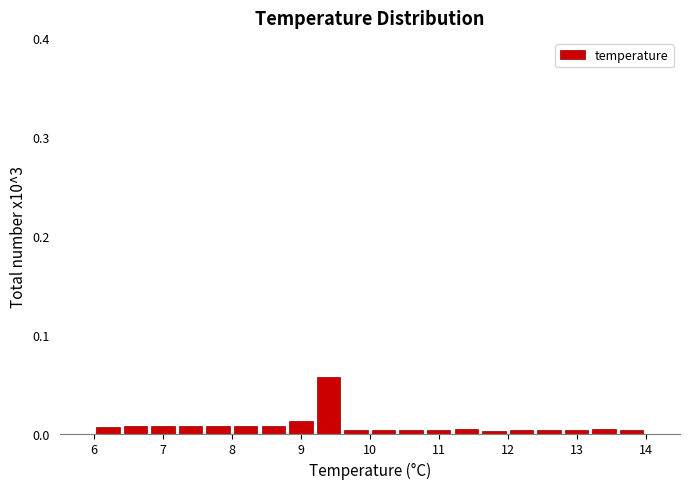

Over which range of the x-axis is the bar tallest?

9.2 to 9.6